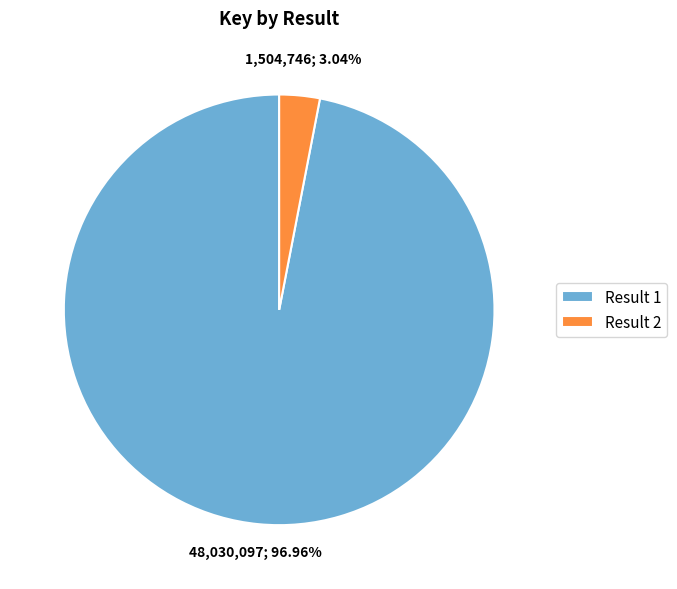

What is the largest slice in the pie chart?

Result 1